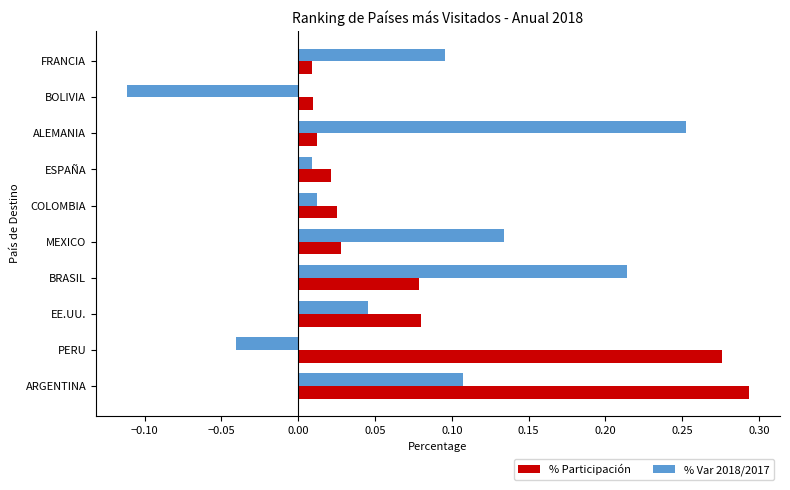

Between ARGENTINA and FRANCIA, which series saw the biggest shift?

% Participación